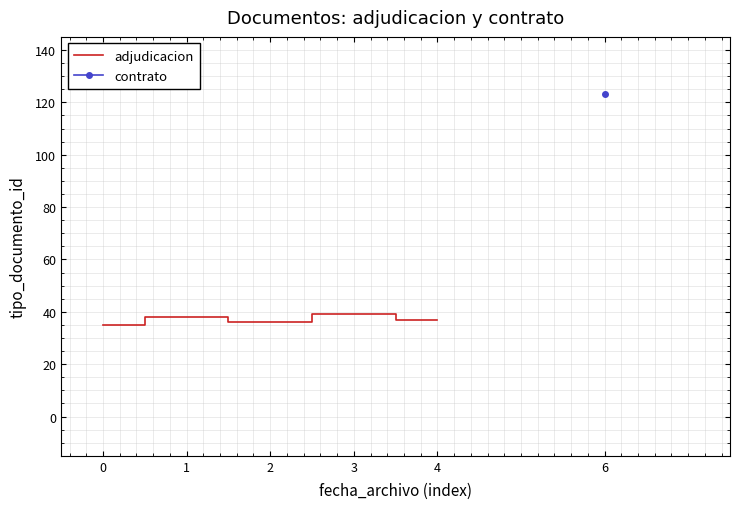

Approximately how many times larger is the value at 4 compared to 1?

1.0